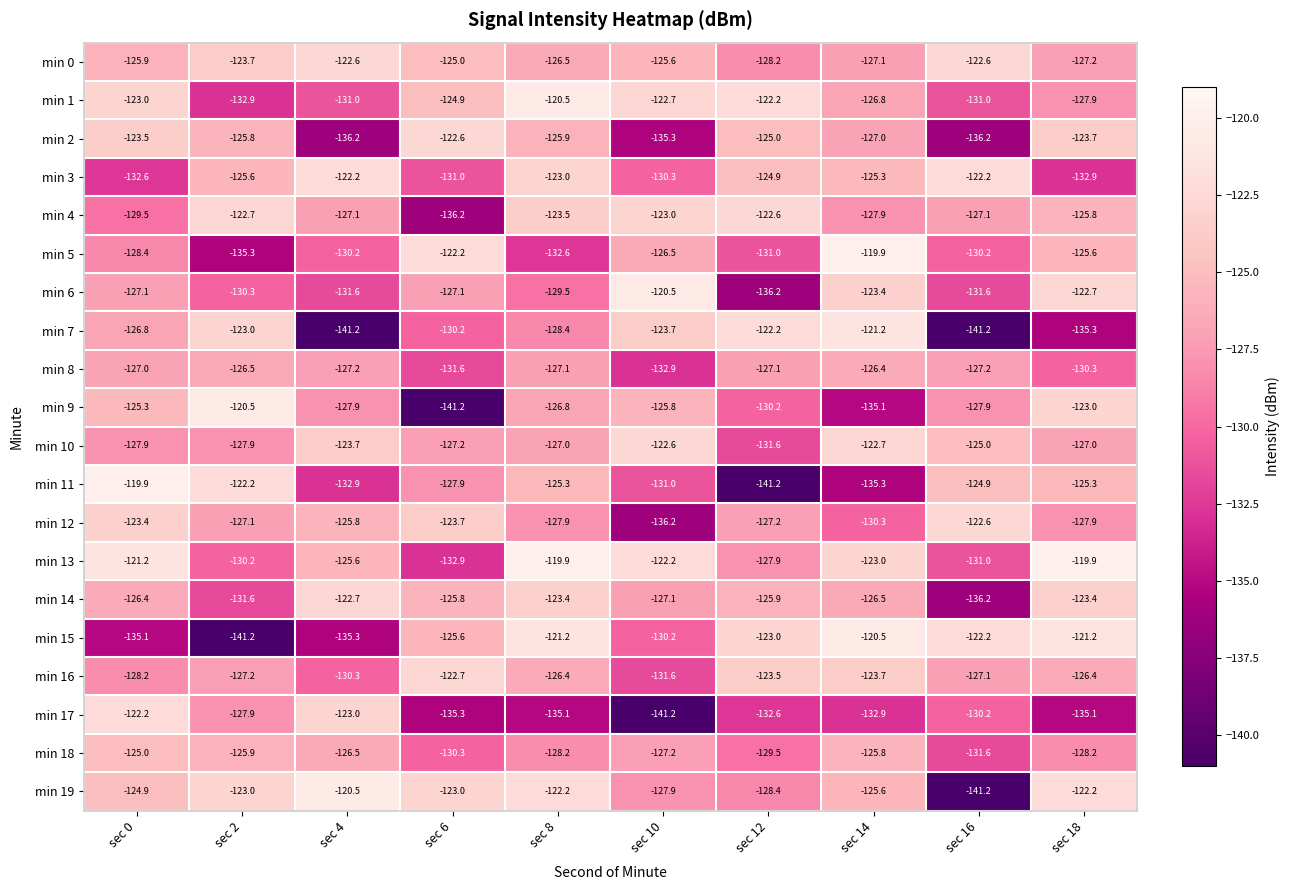

What is the spread (max minus min) of values at sec 10?

20.7